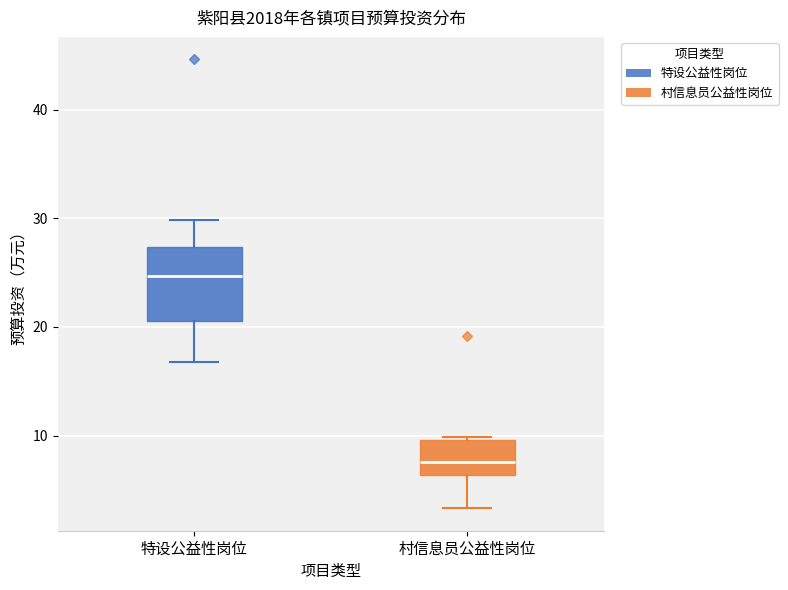

Which box is the tallest, from its lower edge to its upper edge?

特设公益性岗位